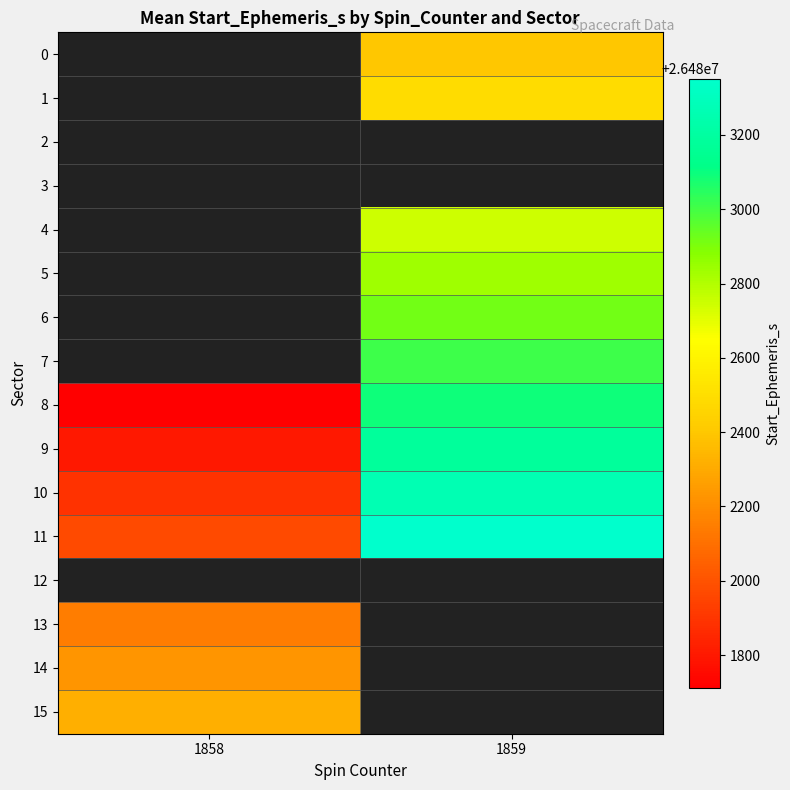

What is the difference between the highest and lowest values at 1859?

949.0